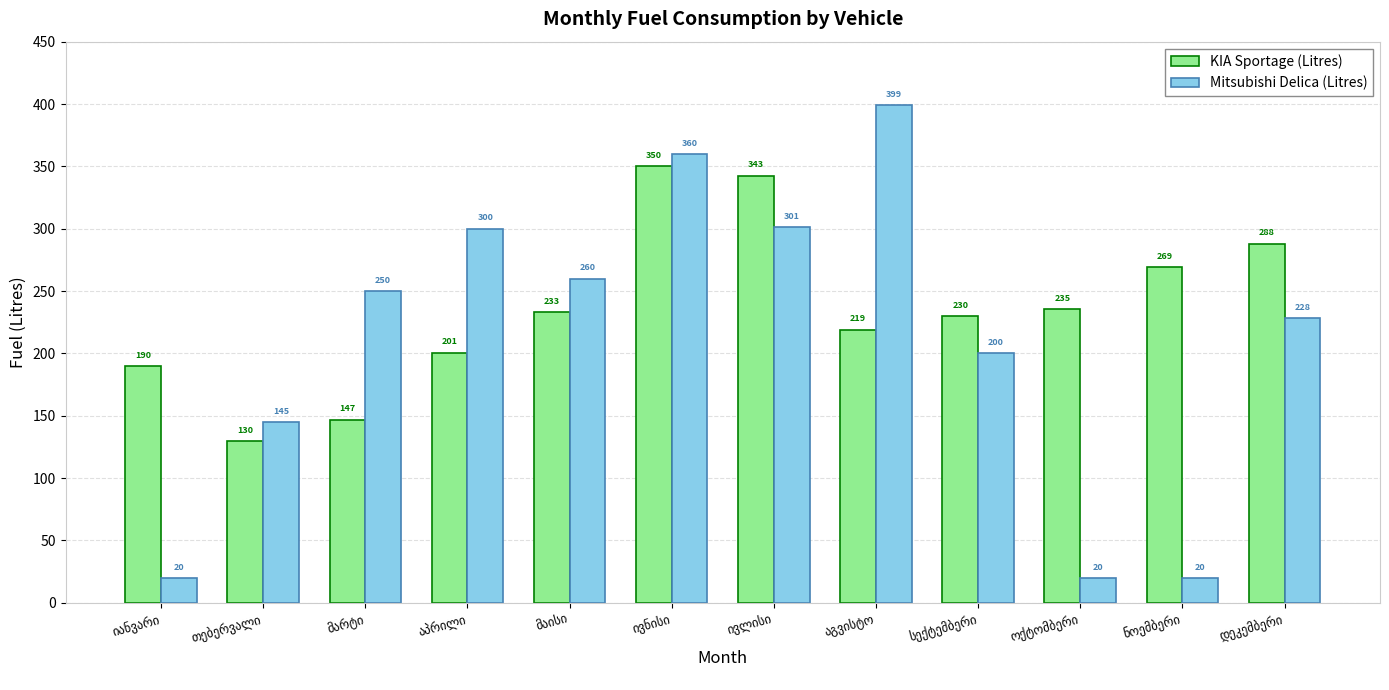

Which series has the largest range (max minus min)?

Mitsubishi Delica (Litres)